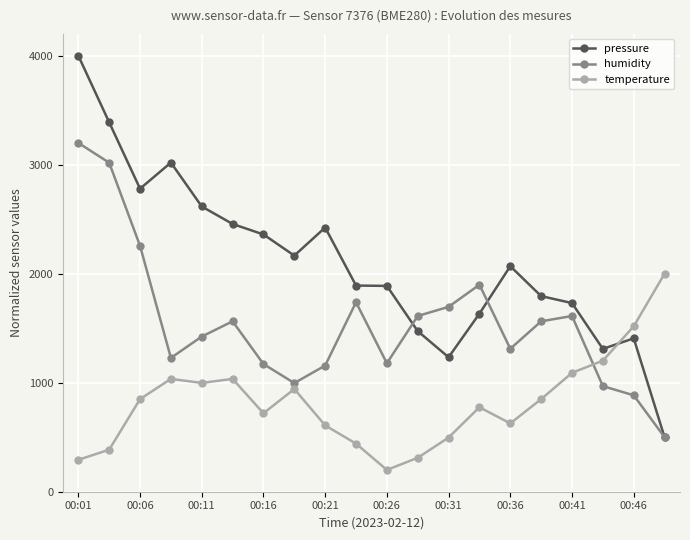

What is the value of the pressure point at the 3rd from the left?

2779.8